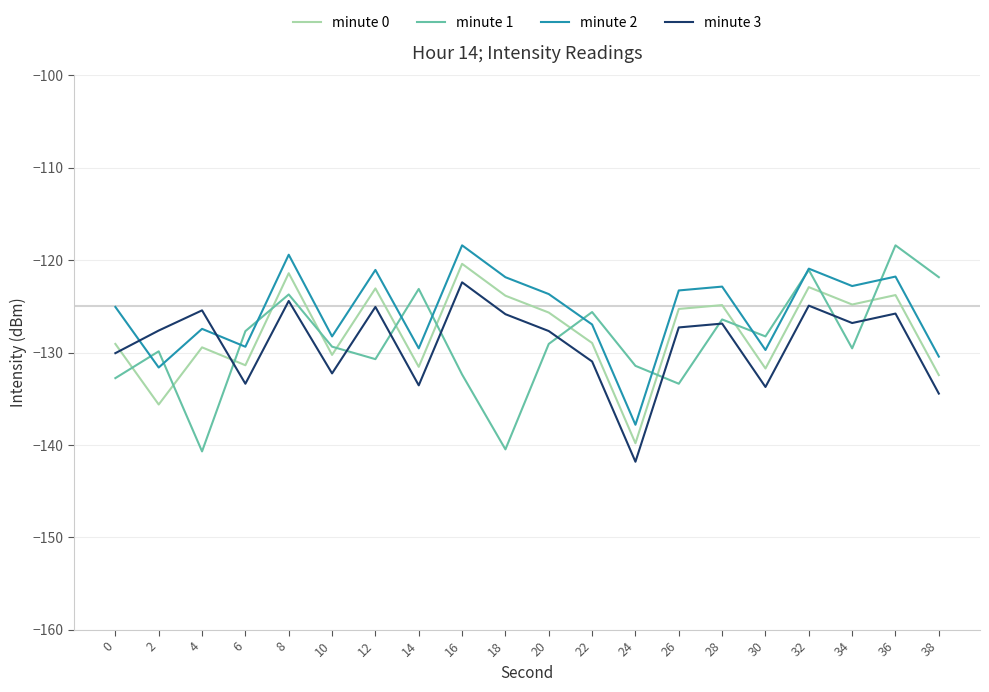

Which series has the widest spread of values?

minute 1